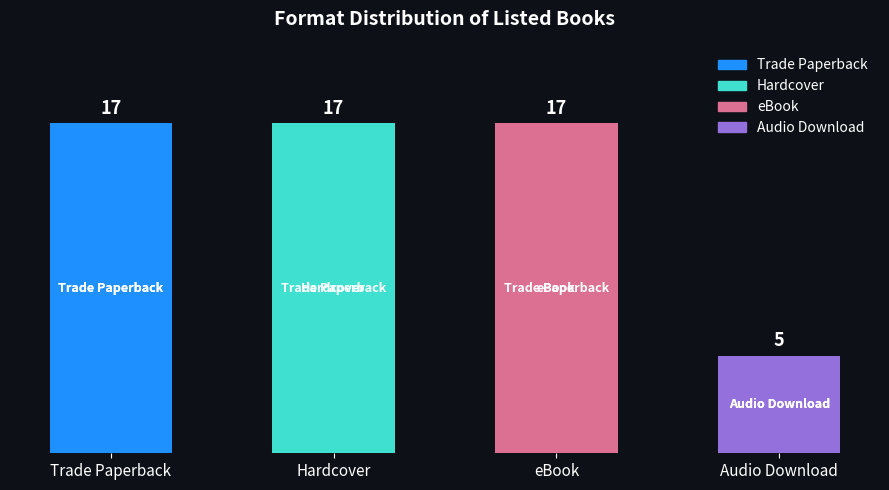

How many bars are there in total?

4